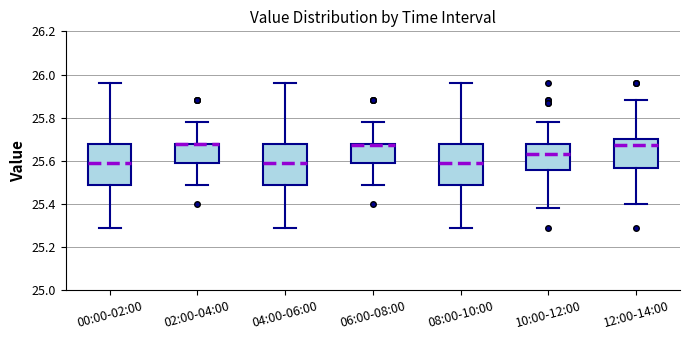

Reading left to right, read every box against the y-axis: the position of its median line, the range the box covers, and the ends of its whiskers. The values are not printed on the chart, so give them approximately, as read against the axis.

00:00-02:00: median 25.60, box 25.50 to 25.68, whiskers 25.30 to 25.96
02:00-04:00: median 25.68 (drawn on the box's upper edge), box 25.60 to 25.68, whiskers 25.50 to 25.78
04:00-06:00: median 25.60, box 25.50 to 25.68, whiskers 25.30 to 25.96
06:00-08:00: median 25.68, box 25.60 to 25.68, whiskers 25.50 to 25.78
08:00-10:00: median 25.60, box 25.50 to 25.68, whiskers 25.30 to 25.96
10:00-12:00: median 25.64, box 25.56 to 25.68, whiskers 25.38 to 25.78
12:00-14:00: median 25.68, box 25.56 to 25.70, whiskers 25.40 to 25.88